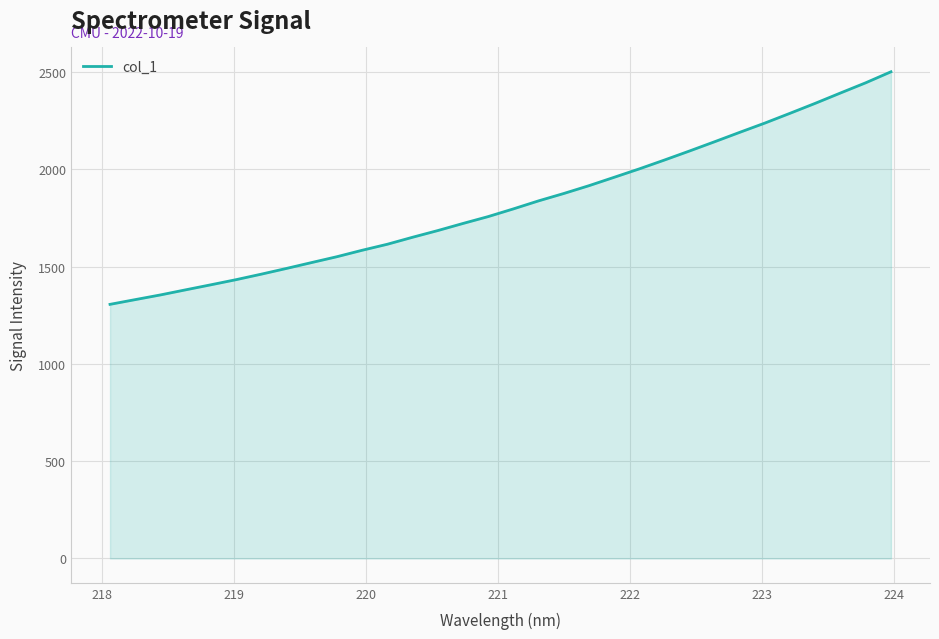

What is the greatest value displayed?

2501.8